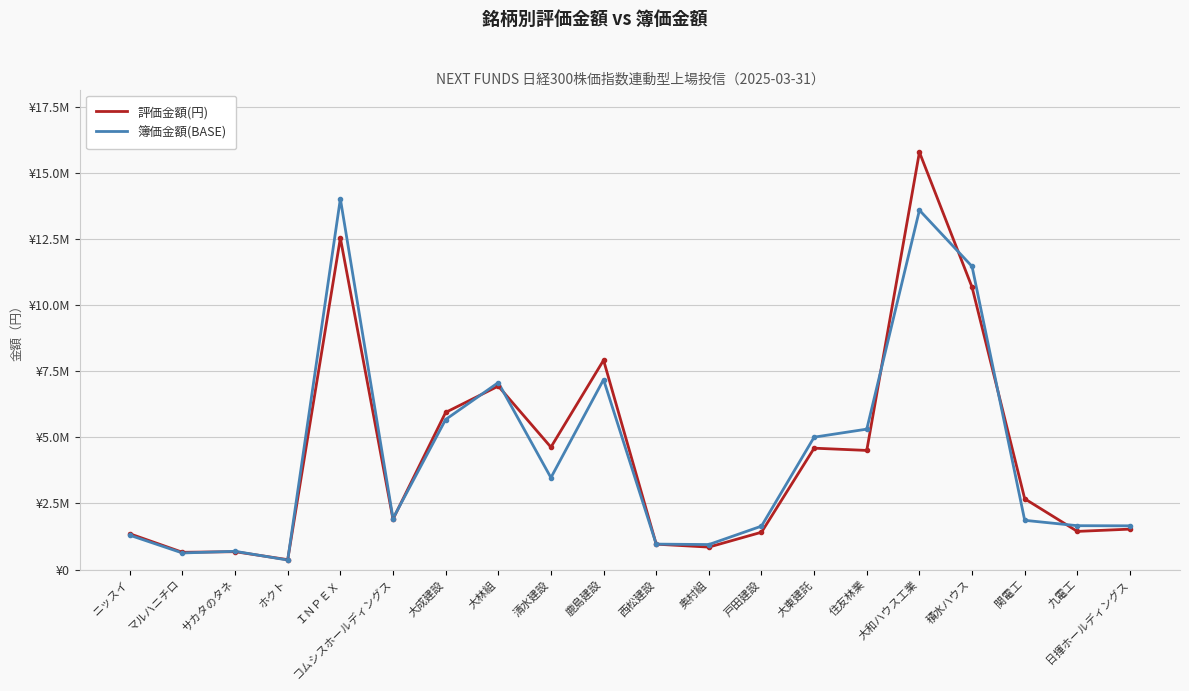

Rank the categories by 簿価金額(BASE) value from lowest to highest.

ホクト, マルハニチロ, サカタのタネ, 奥村組, 西松建設, ニッスイ, 戸田建設, 日揮ホールディングス, 九電工, 関電工, コムシスホールディングス, 清水建設, 大東建託, 住友林業, 大成建設, 大林組, 鹿島建設, 積水ハウス, 大和ハウス工業, ＩＮＰＥＸ